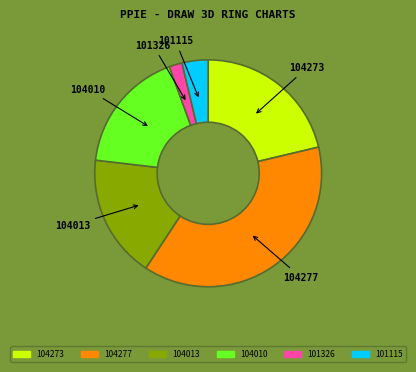

Between 104273 and 104010, which is larger?

104273